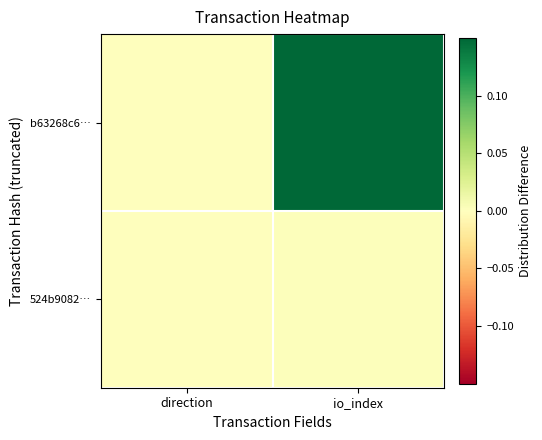

Which label corresponds to the largest value in the chart?

io_index